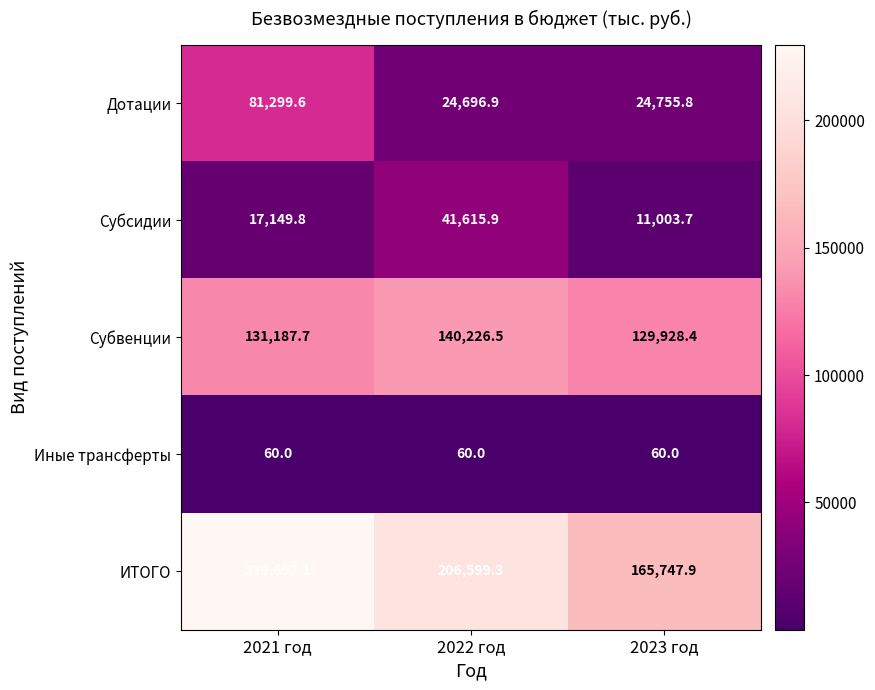

At which category is the sum across all series the highest?

2021 год